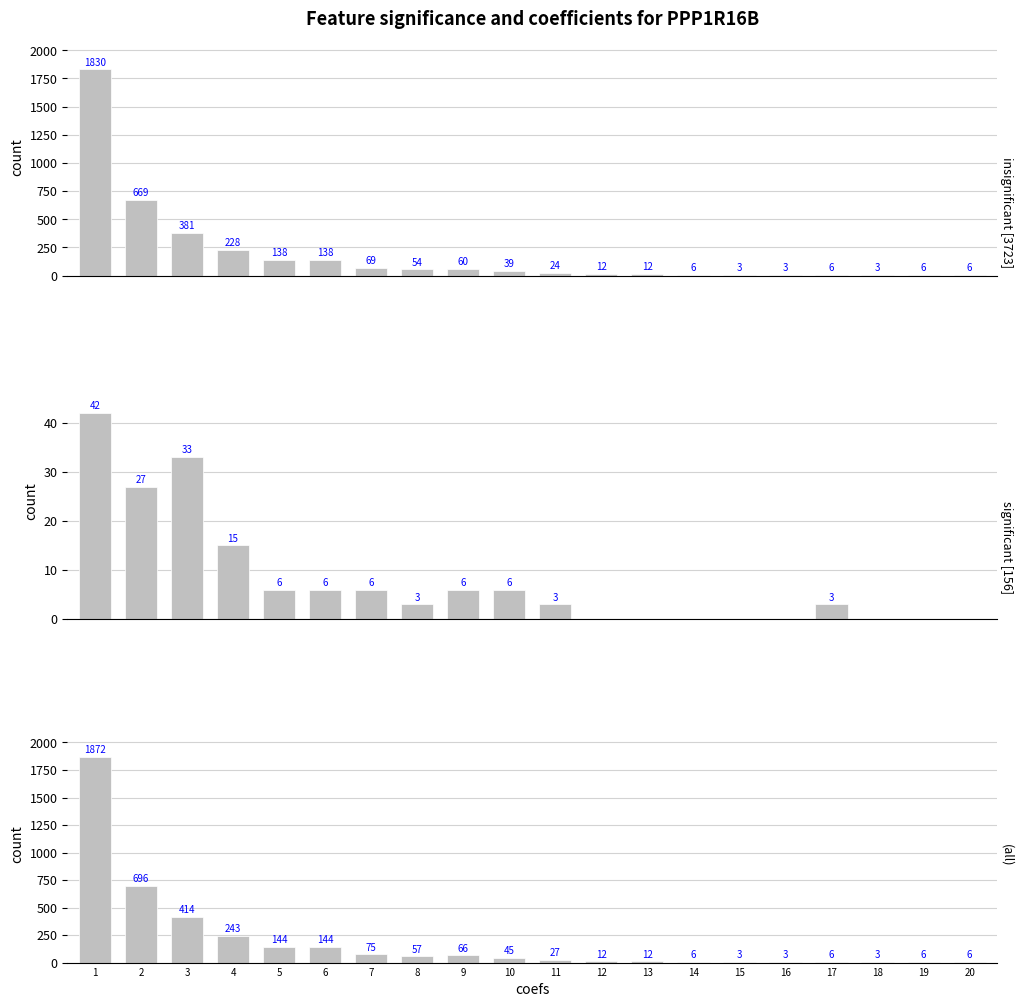

What is the average value of the insignificant [3723] series?

184